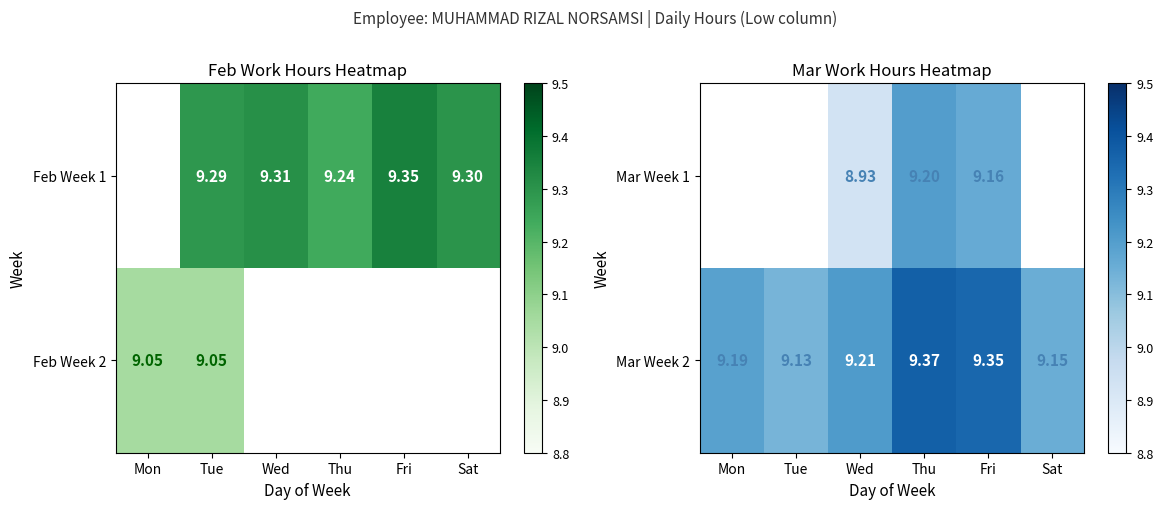

List the labels in order of Mar Week 2 value, largest first.

Thu, Fri, Wed, Mon, Sat, Tue